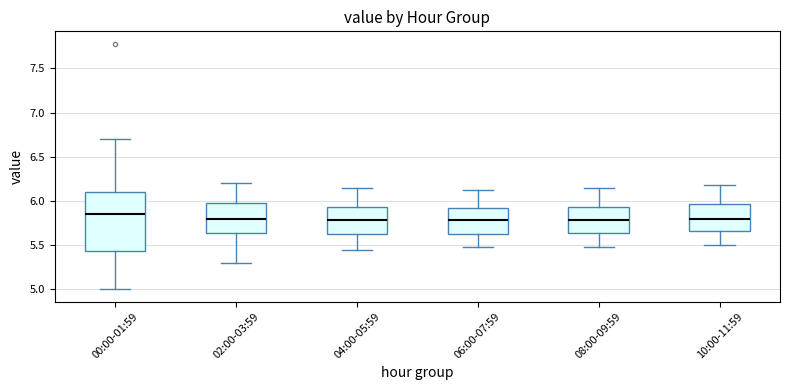

Where is the lower edge of the box for 00:00-01:59 on the y-axis? The values are not printed on the chart, so give them approximately, as read against the axis.

5.45